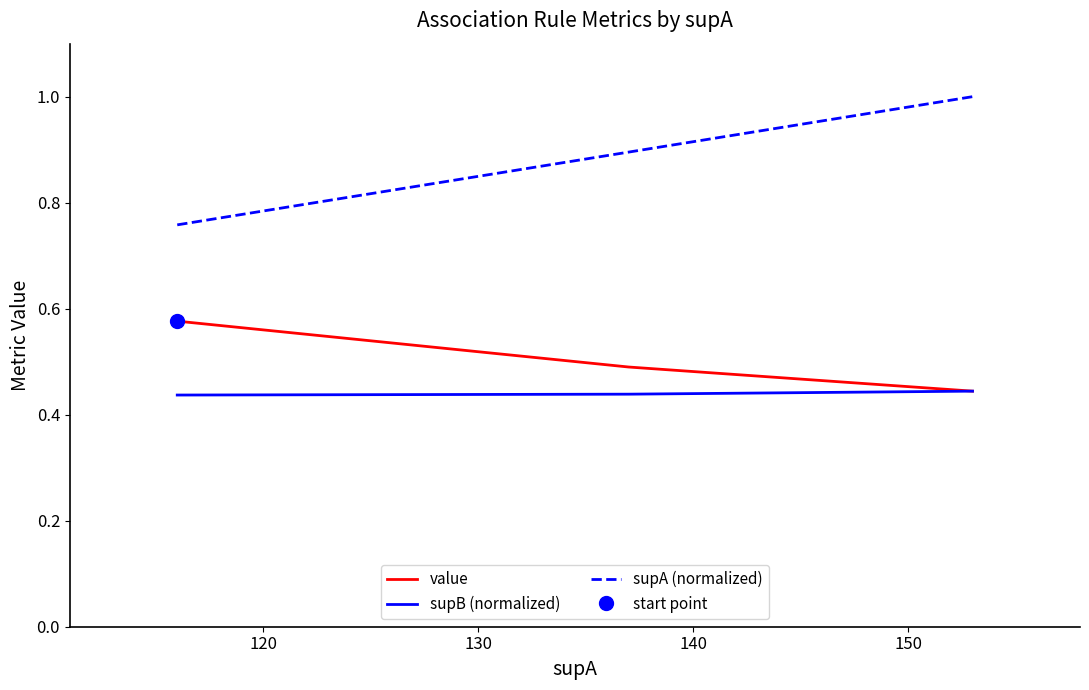

Is the value of value at 130 greater than the value of supB (normalized) at 120?

Yes